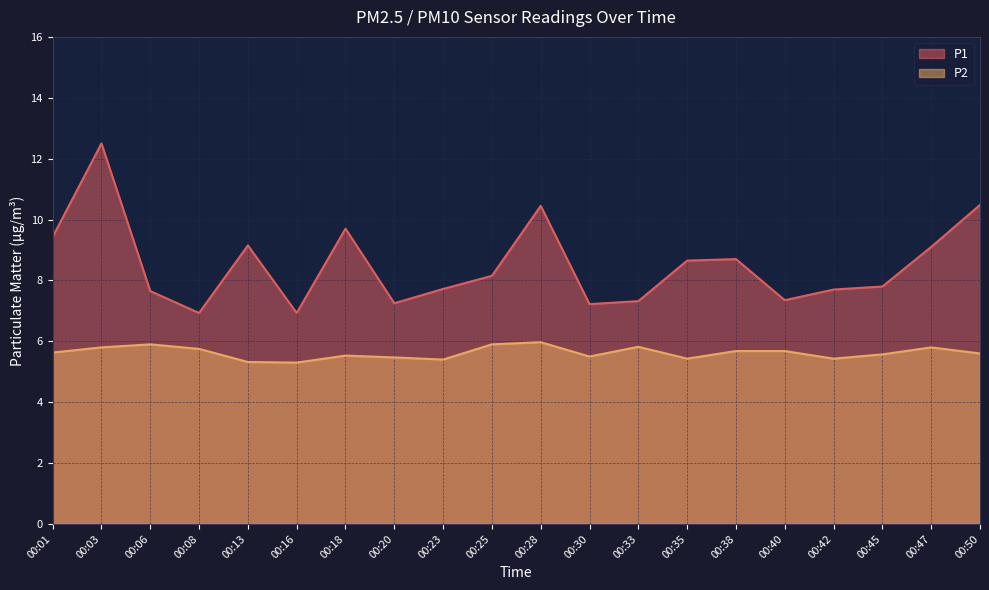

Is it true that P1 equals 2.8 at 00:40?

False